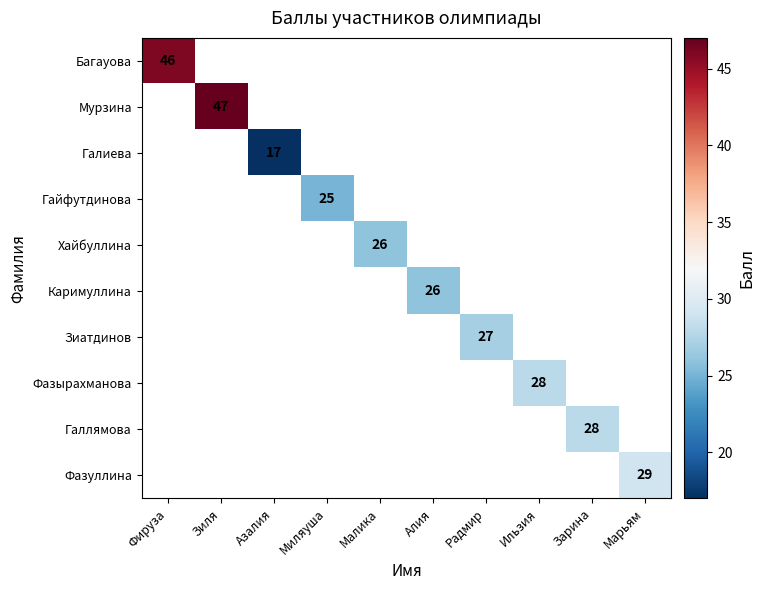

How many values in Хайбуллина are above zero?

1